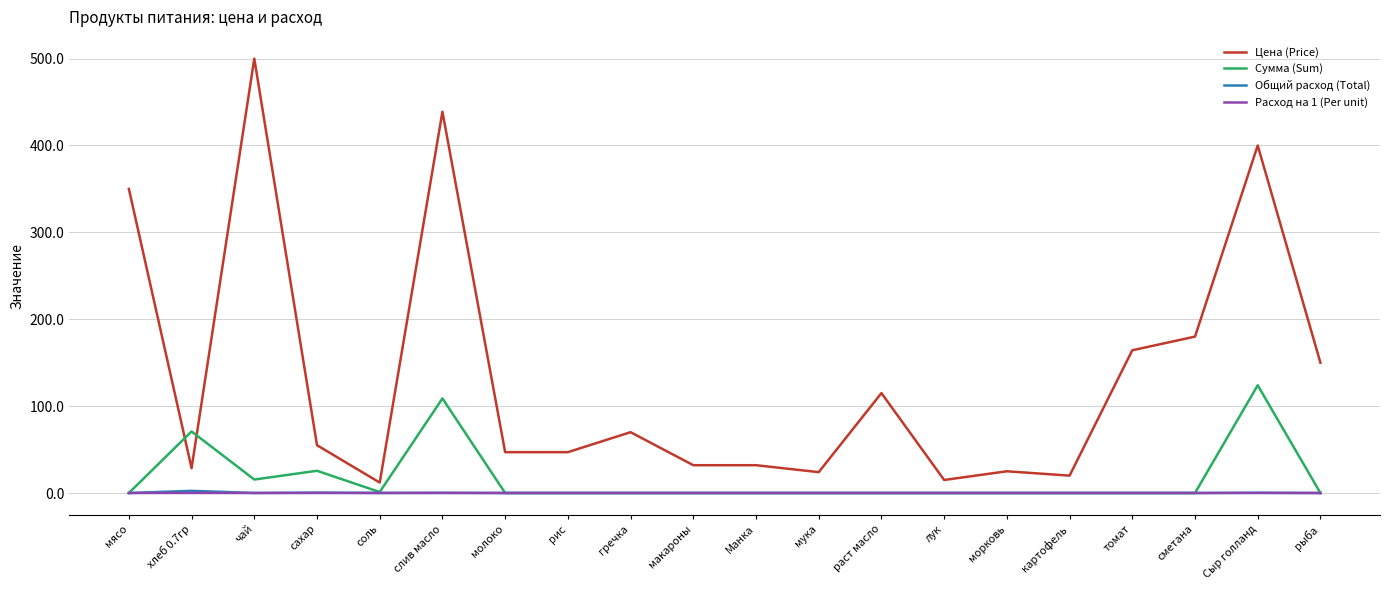

What is the spread (max minus min) of values at макароны?

32.0